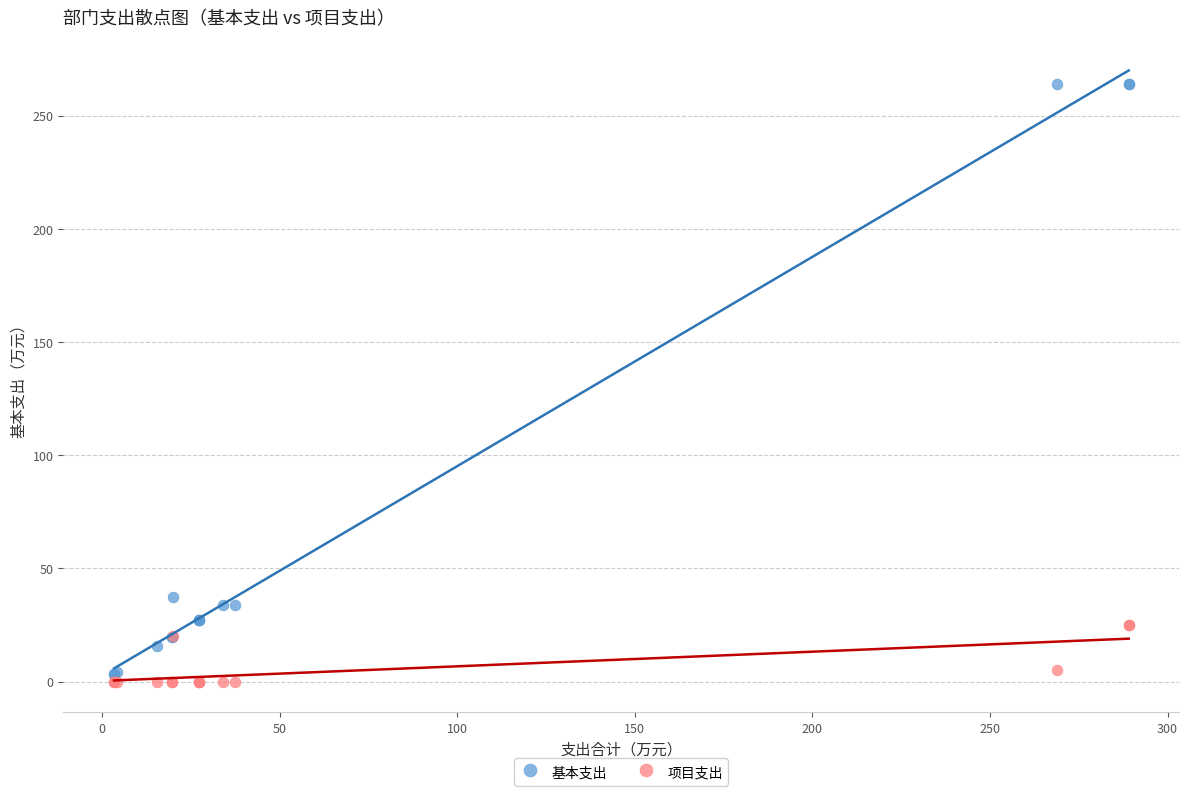

In the 基本支出 series, what Y value is closest to 133?

37.4